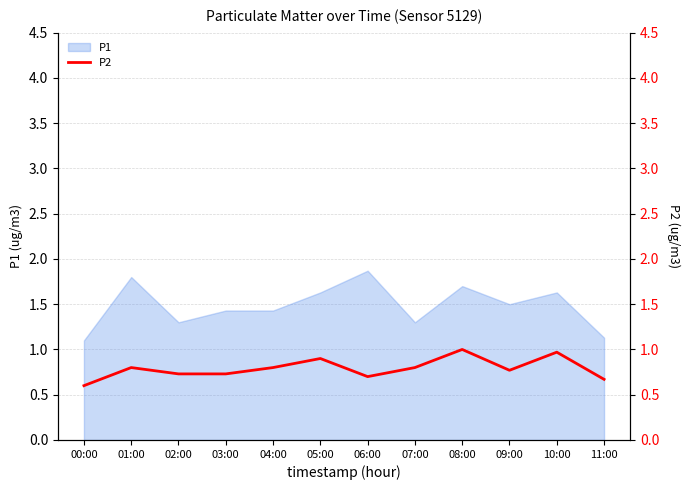

What is the difference between the maximum and minimum values?

0.4